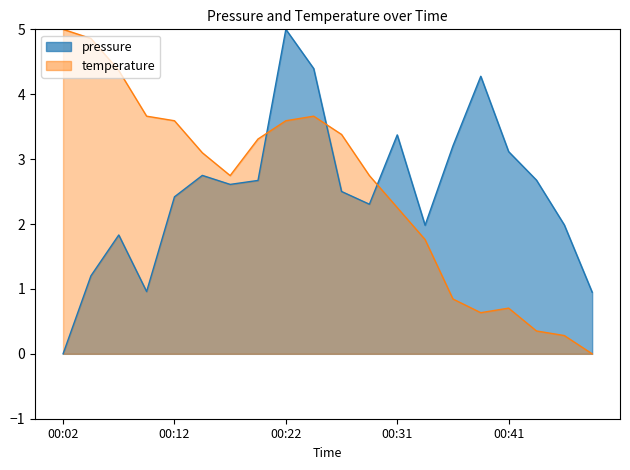

What is the value of the temperature point at the 19th from the left?

0.3